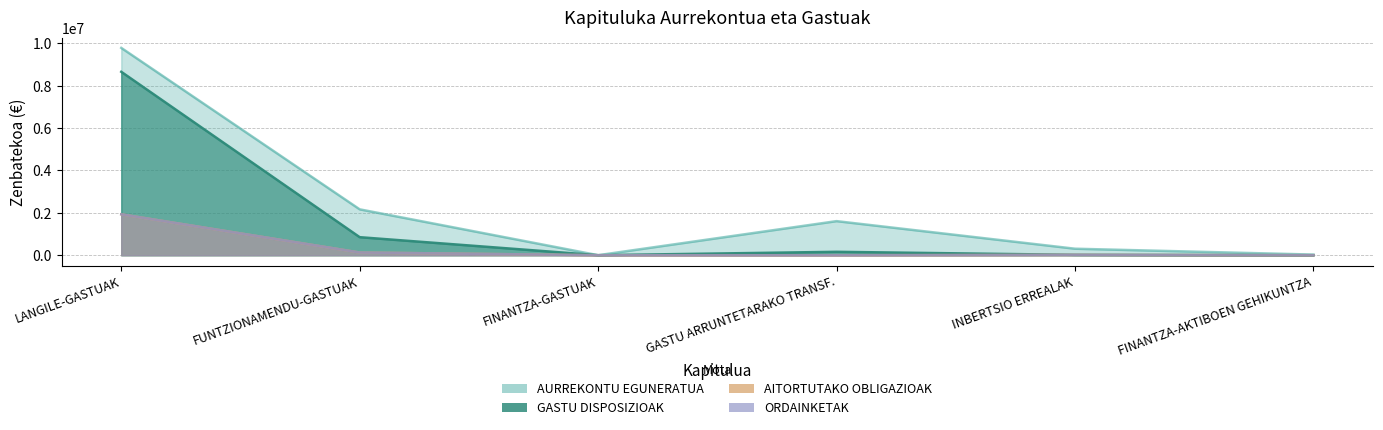

What is the value of the ORDAINKETAK point at the 2nd from the left?

127979